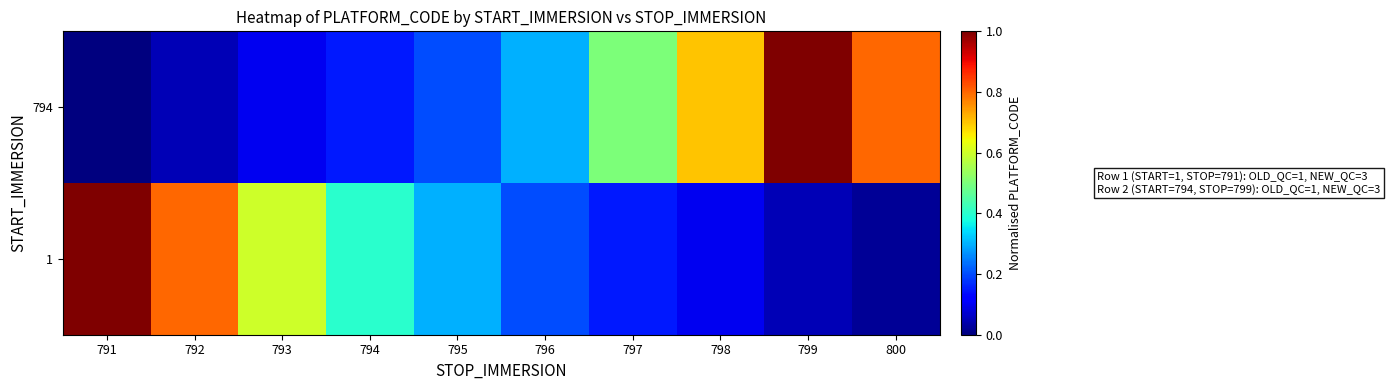

How many data points does each series have?

10